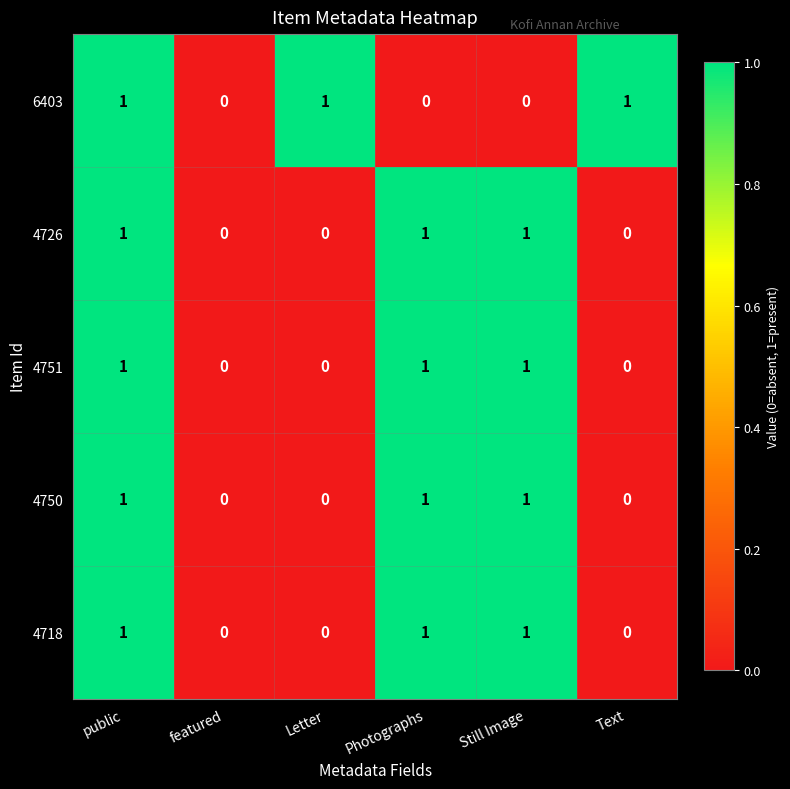

Count the 4751 values in the range 0 to 1.

6